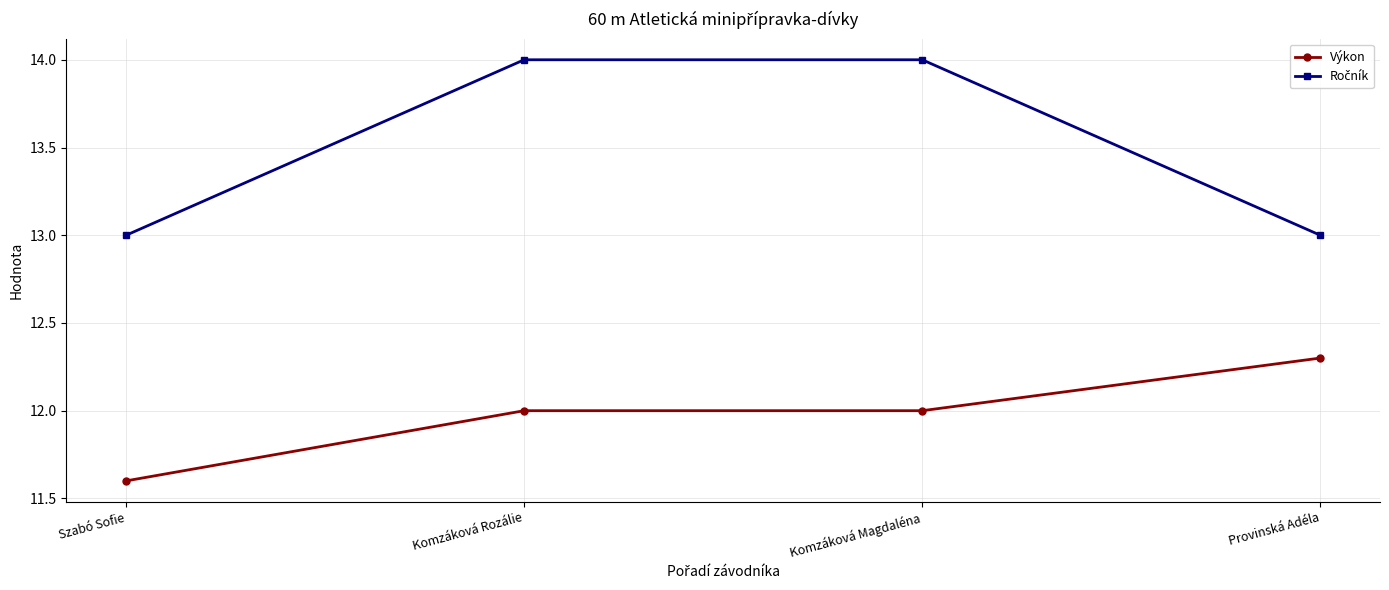

What is the sum of the Výkon values at Provinská Adéla and Szabó Sofie?

23.9